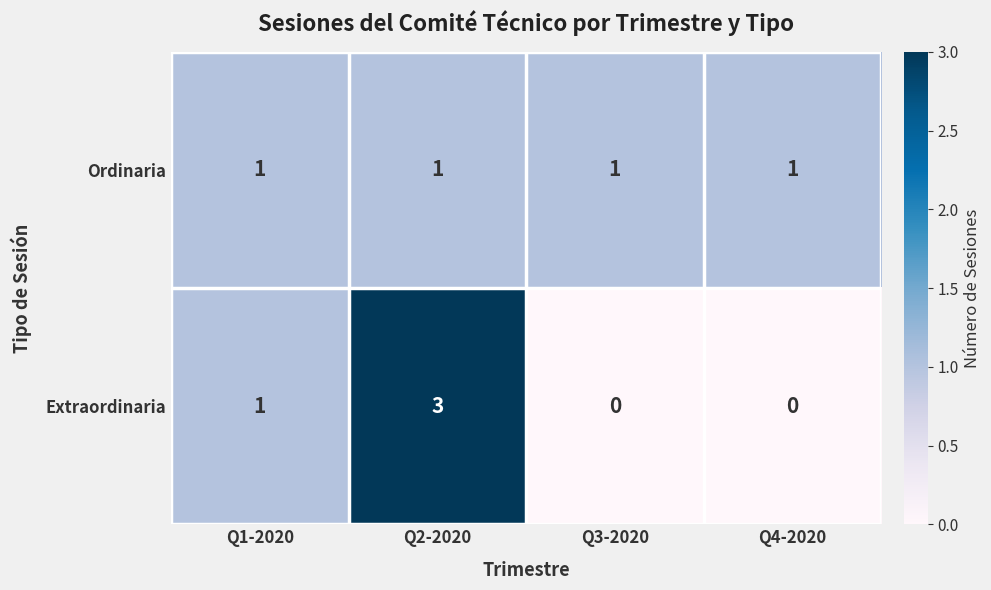

At which category is the sum across all series the highest?

Q2-2020